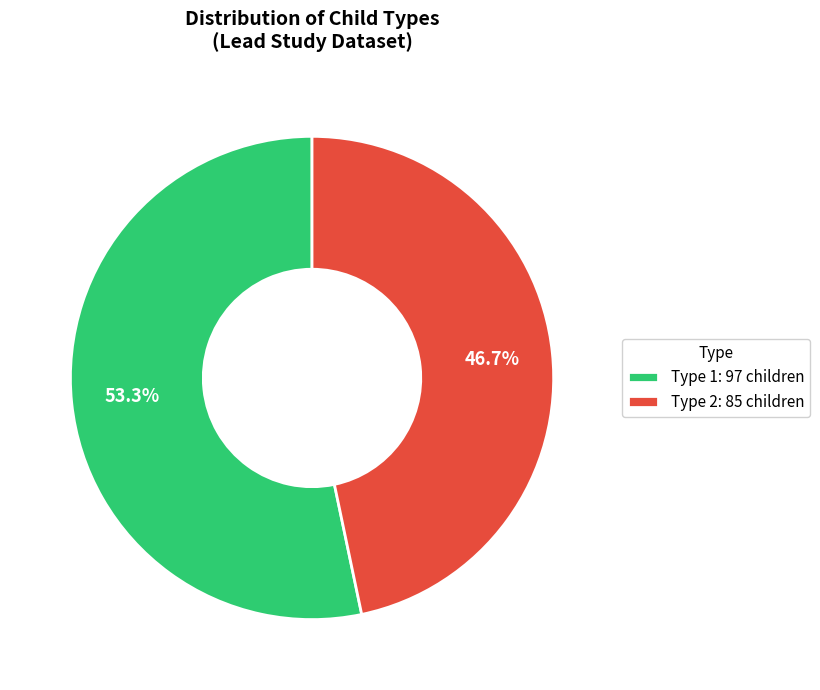

Which slice is the smallest?

Type 2